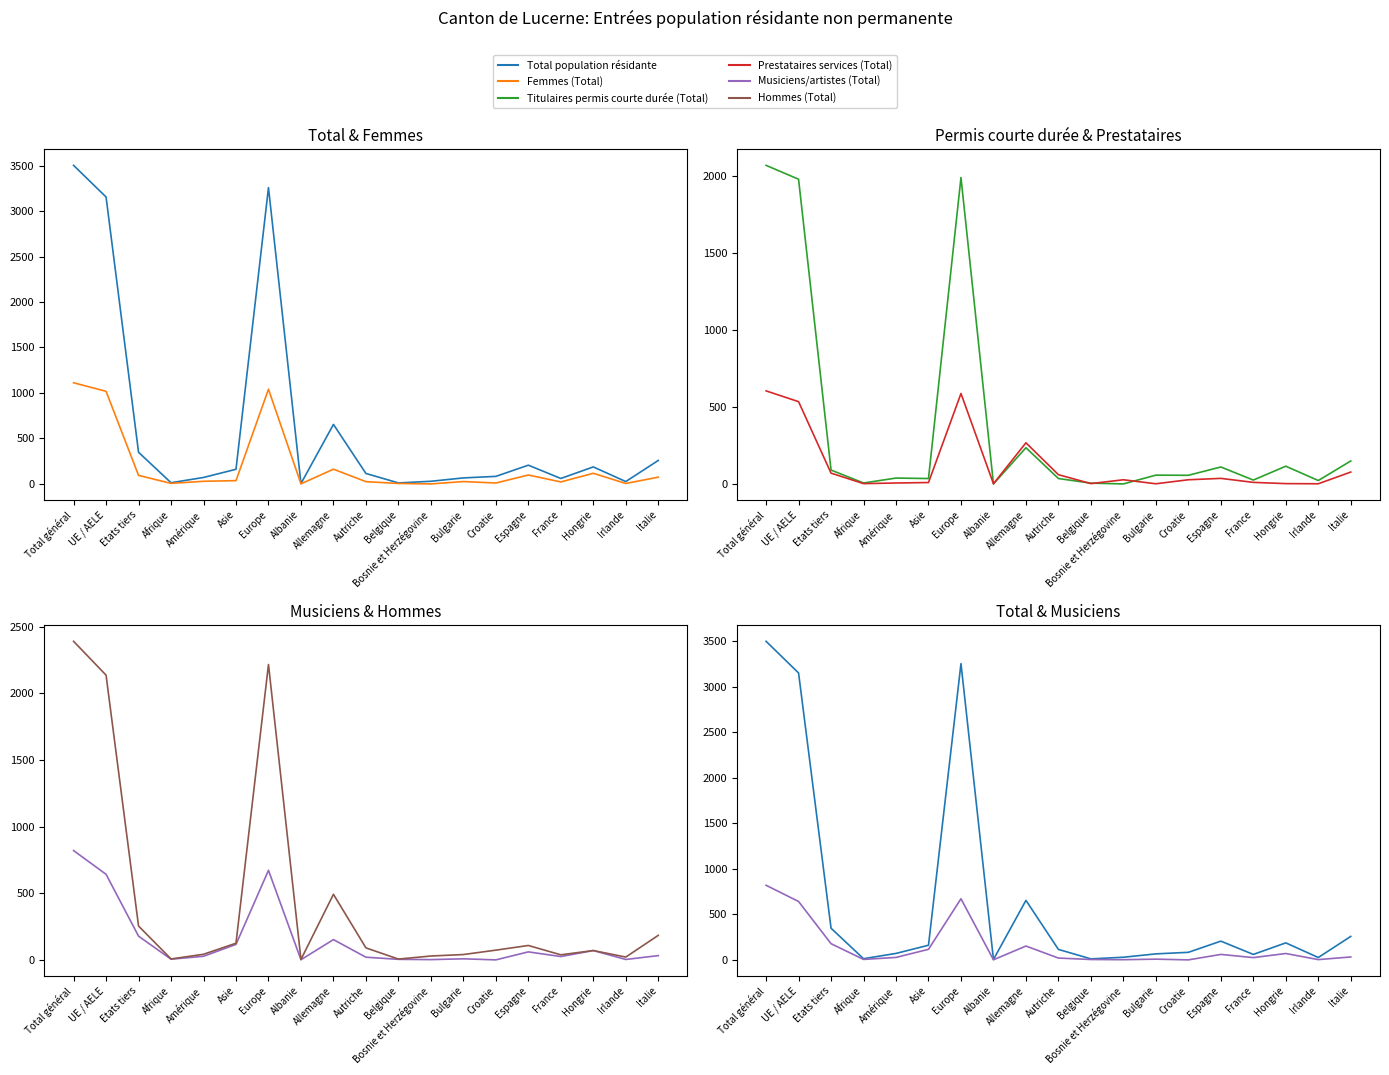

Where is the first local maximum for Prestataires services (Total)?

Europe